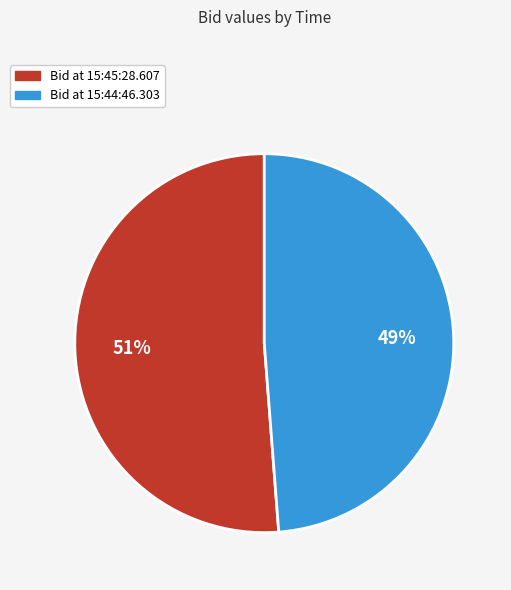

What is the largest slice in the pie chart?

Bid at 15:45:28.607